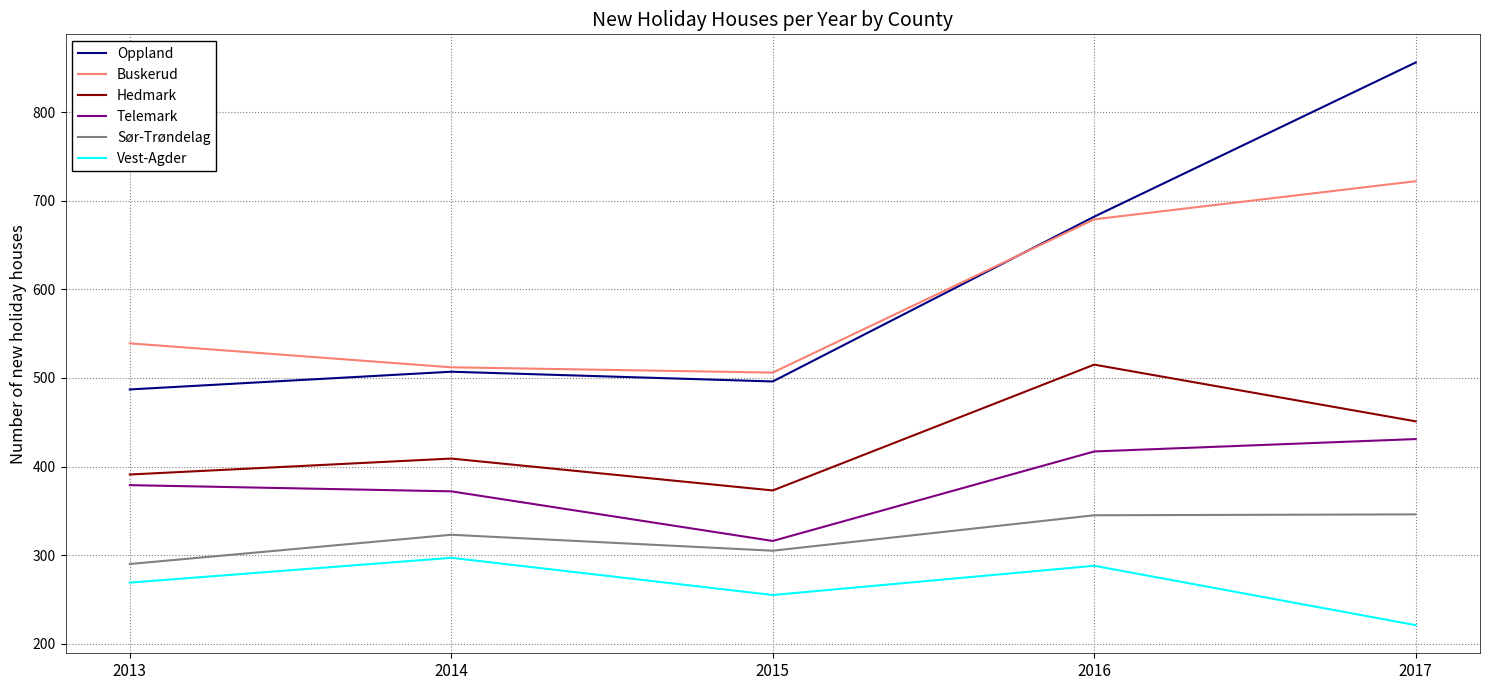

What is the sum of all Oppland values?

3028